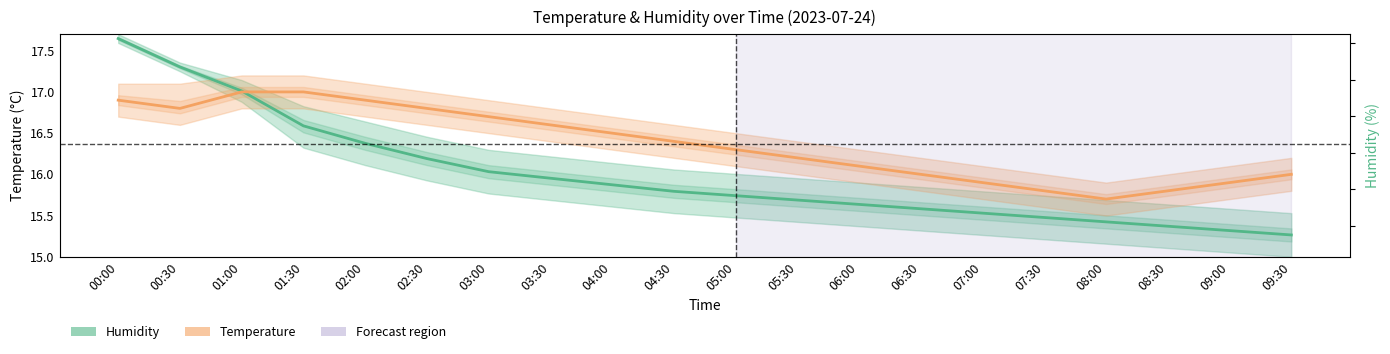

Does the chart have visible grid lines?

No